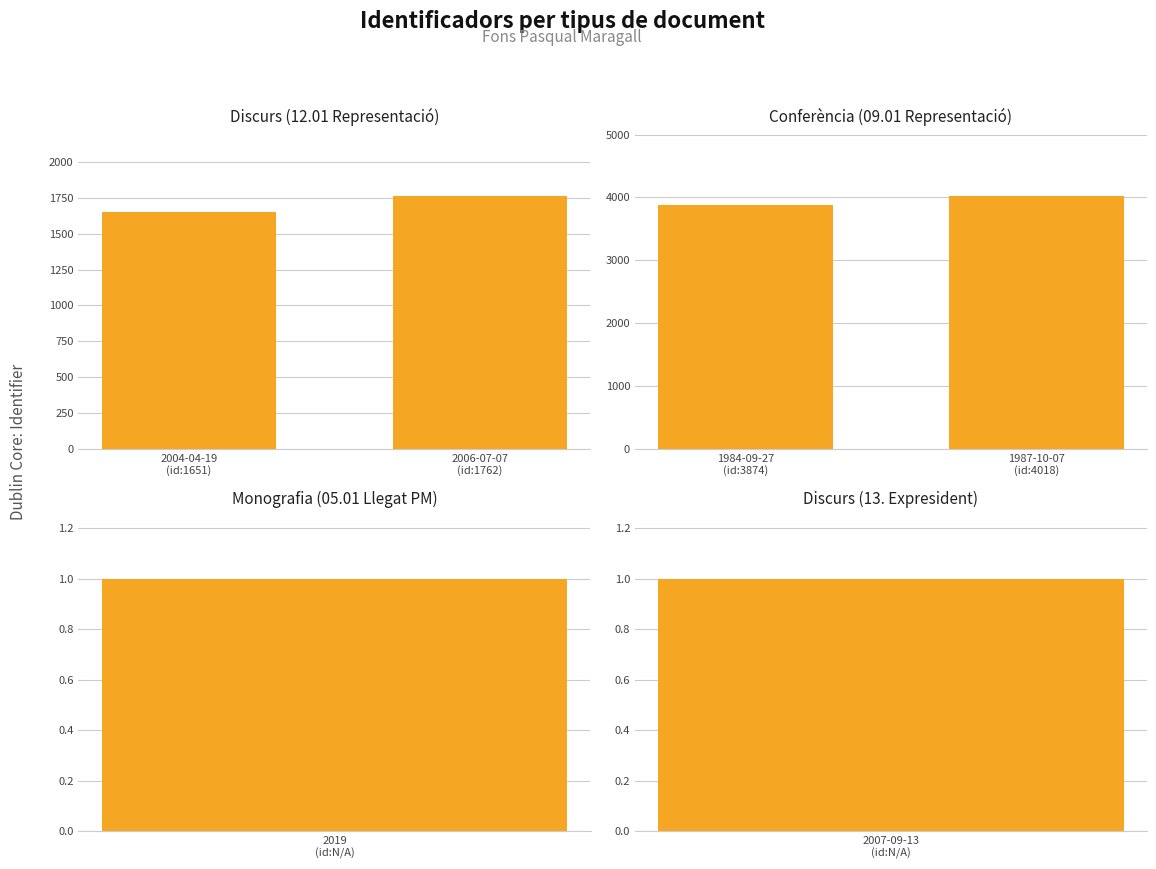

What is the minimum value for Conferència (09.01 Representació)?

3874